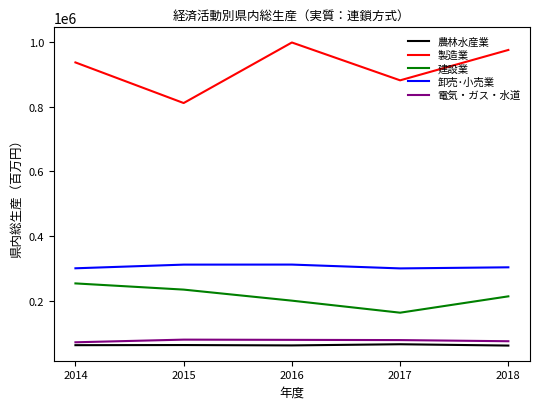

What are all the series names shown in the legend?

農林水産業, 製造業, 建設業, 卸売･小売業, 電気・ガス・水道